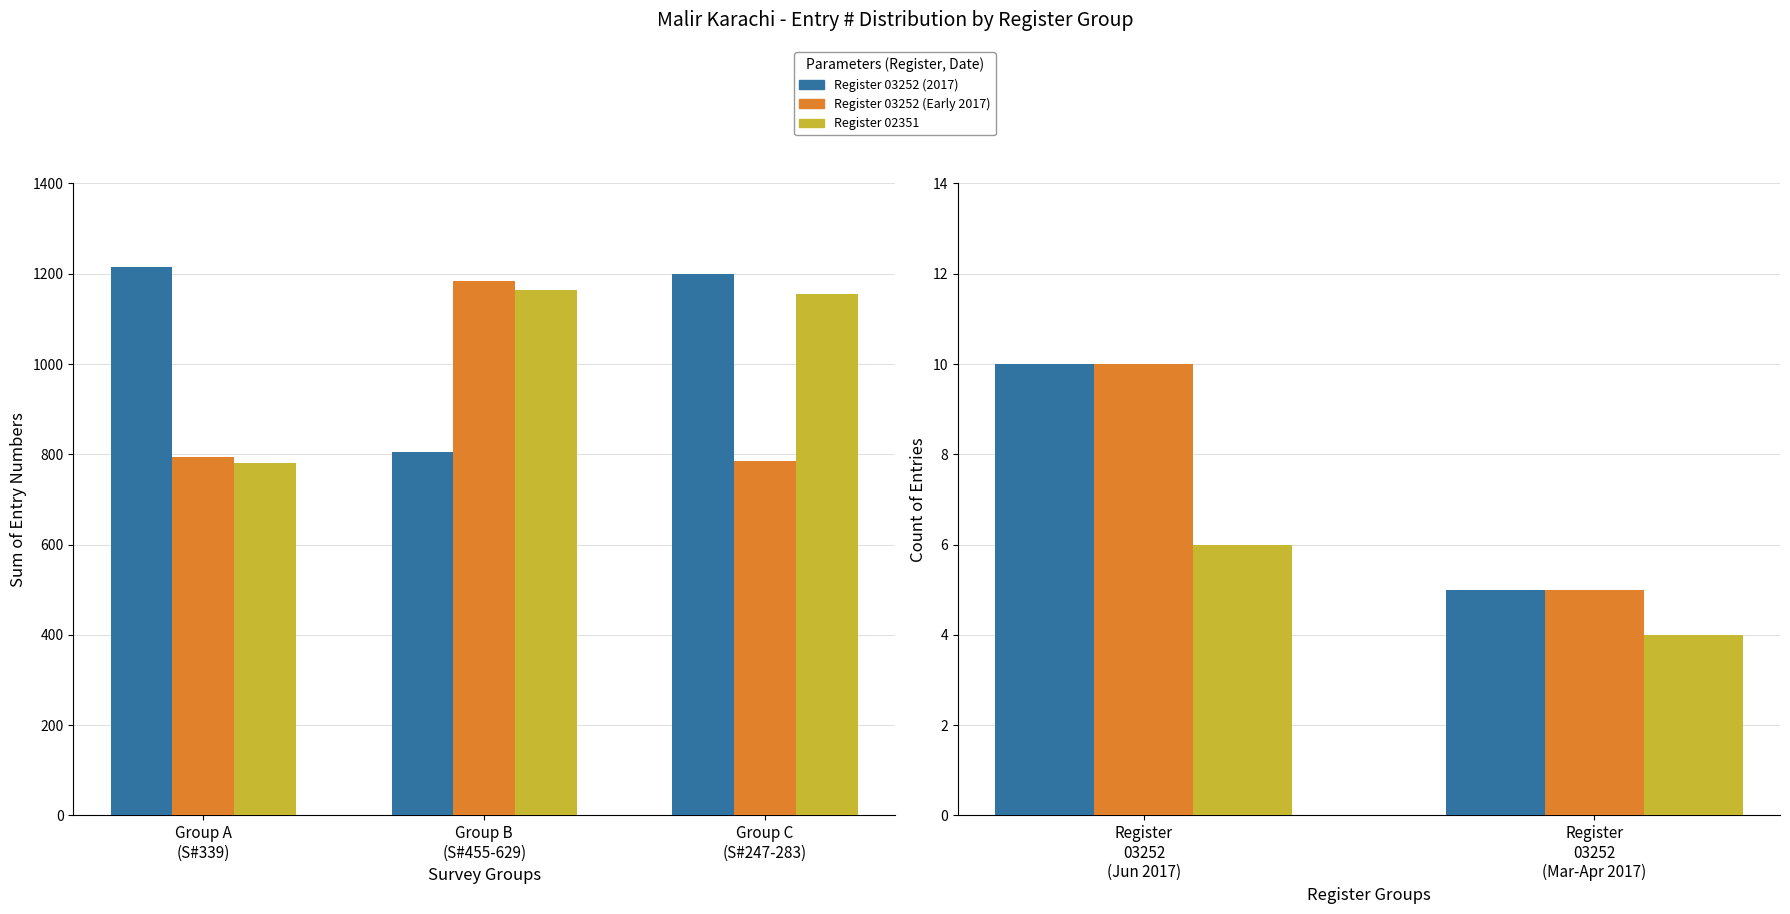

What is the difference between the maximum and minimum values in the Register 03252 (2017) series?

5